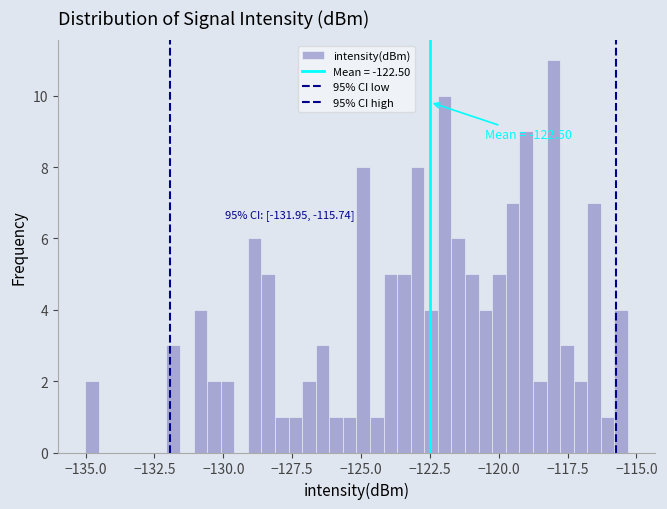

Around what value on the x-axis is the tallest bar? Give the approximate position of its centre, as read against the axis.

-118.0